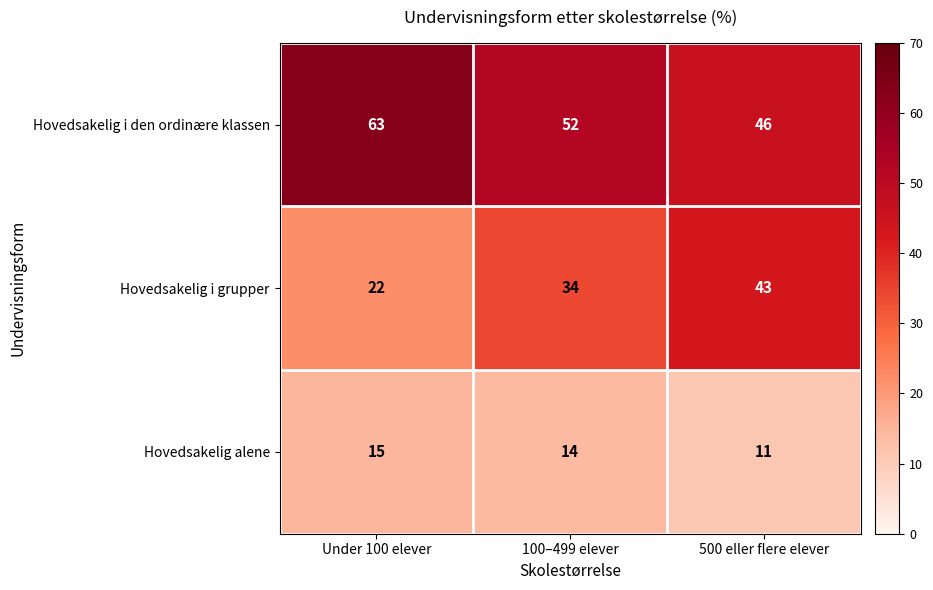

Reading left to right, what are all the values shown in this chart?

Hovedsakelig i den ordinære klassen: Under 100 elever=63	100–499 elever=52	500 eller flere elever=46
Hovedsakelig i grupper: Under 100 elever=22	100–499 elever=34	500 eller flere elever=43
Hovedsakelig alene: Under 100 elever=15	100–499 elever=14	500 eller flere elever=11